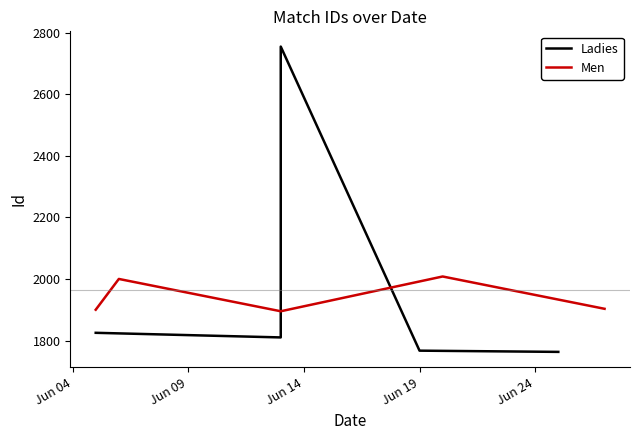

True or false: Men has a value of 914 at Jun 14.

False